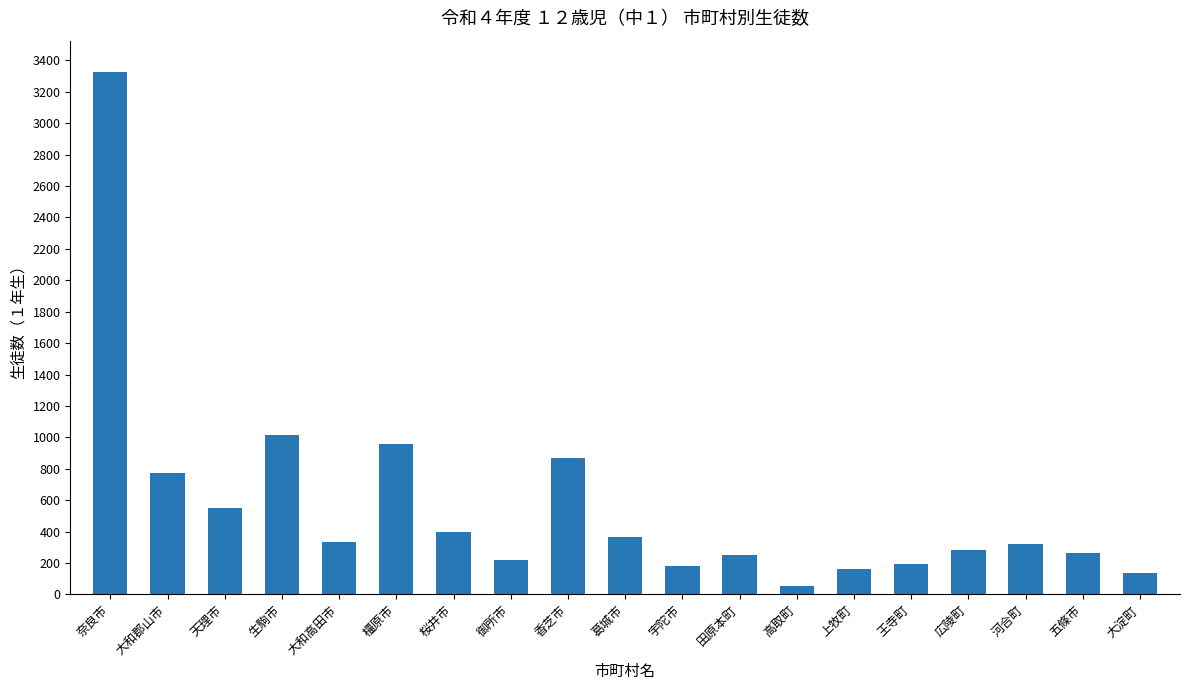

The value at 桜井市 is 90. True or false?

False